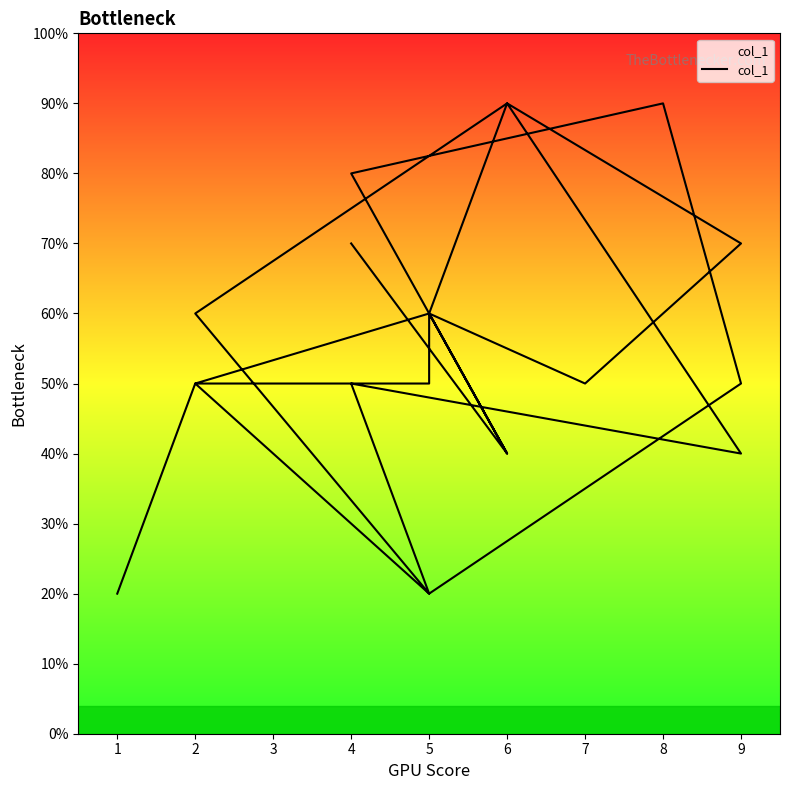

The value at 9 is 3. True or false?

False